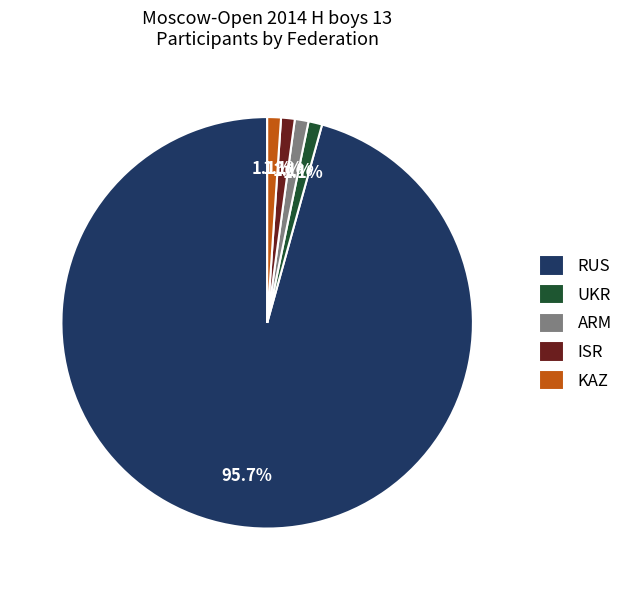

To the nearest percent, what is the combined percentage of ARM and RUS?

97%